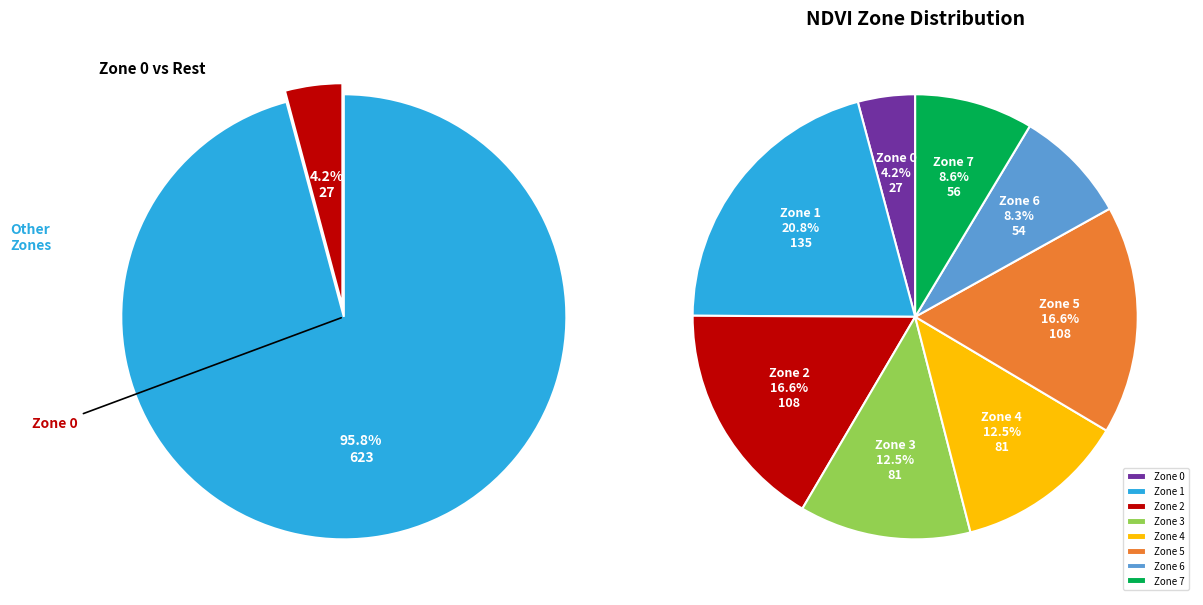

What percentage is the Zone 2 slice, to the nearest percent?

17%